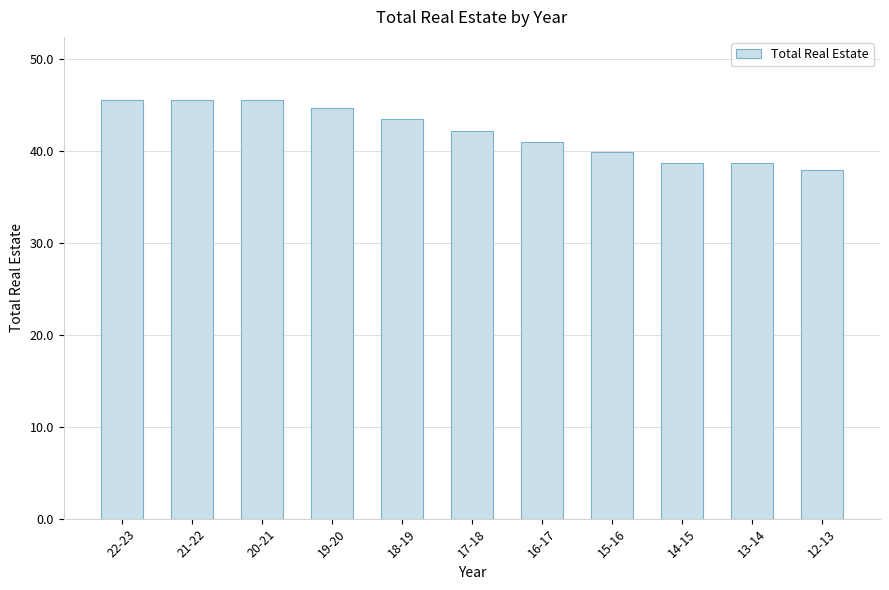

The value at 14-15 is 38.7. True or false?

True